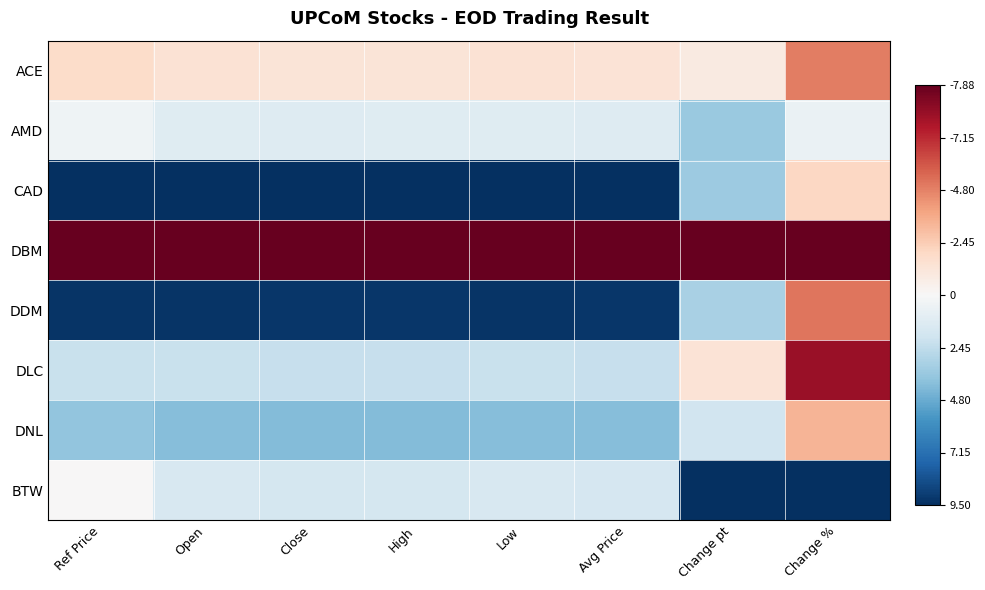

Count the number of data series in this chart.

8